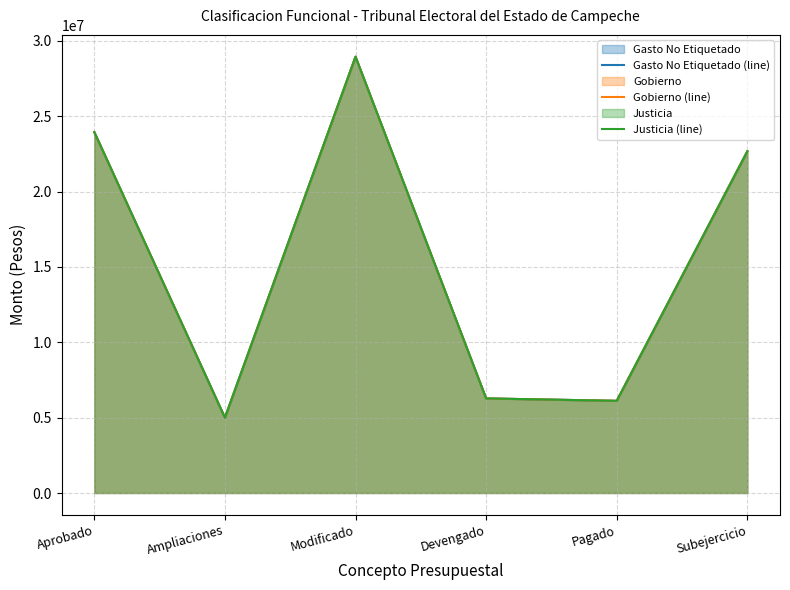

Which has a higher value, Devengado or Aprobado?

Aprobado